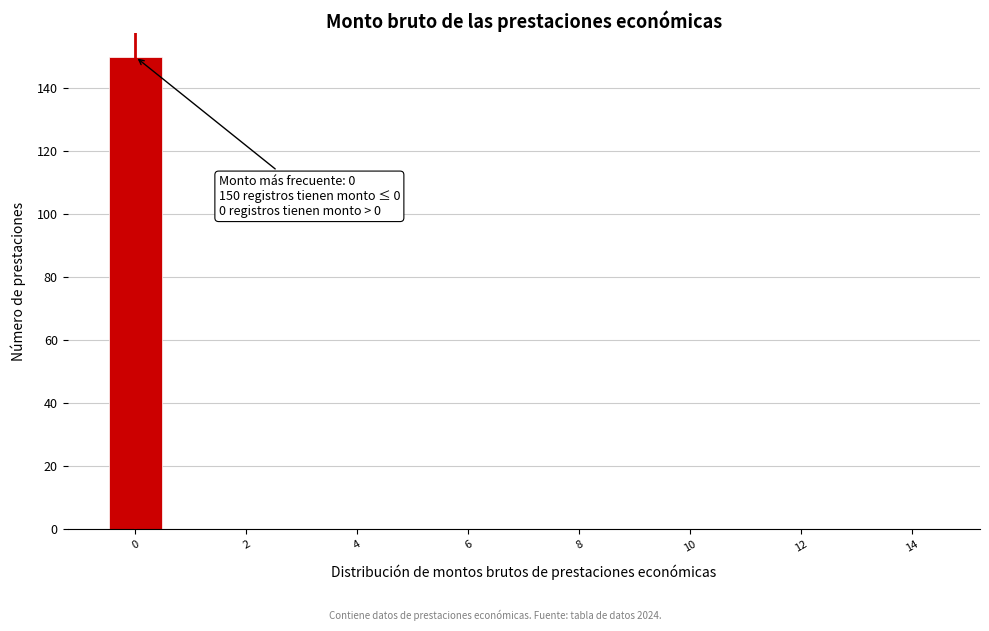

Which range on the x-axis has the tallest bar?

-0.5 to 0.5